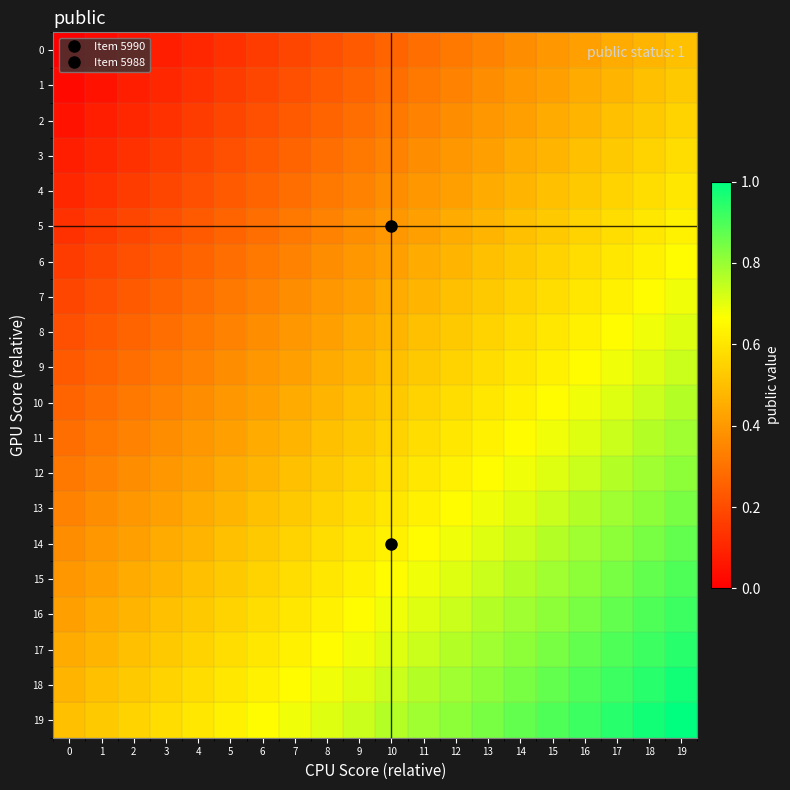

At how many categories does at least one series exceed 0?

20